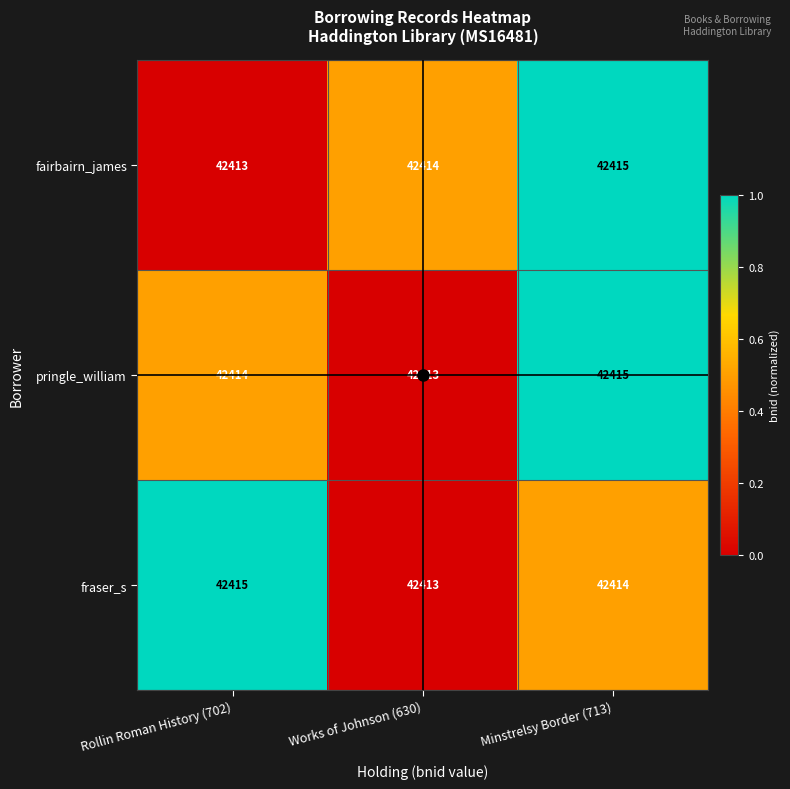

What is the greatest value displayed?

42415